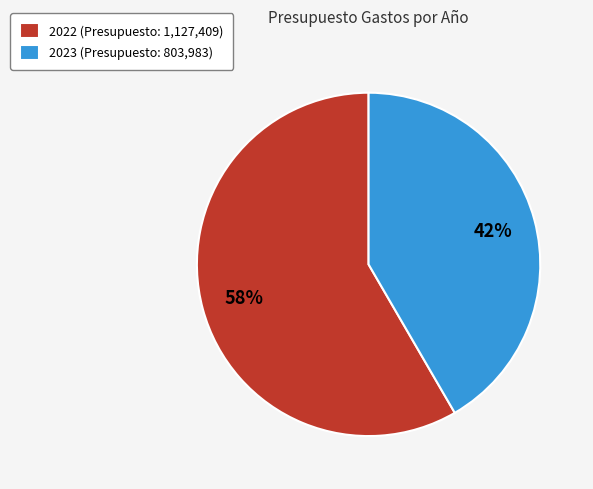

To the nearest percent, what is the average slice percentage?

50%